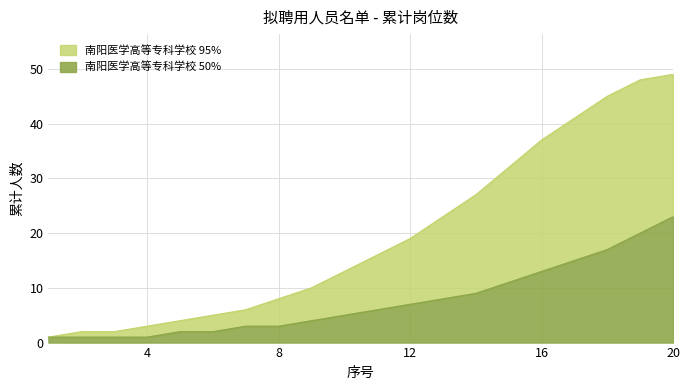

Which series has the widest spread of values?

南阳医学高等专科学校 95%